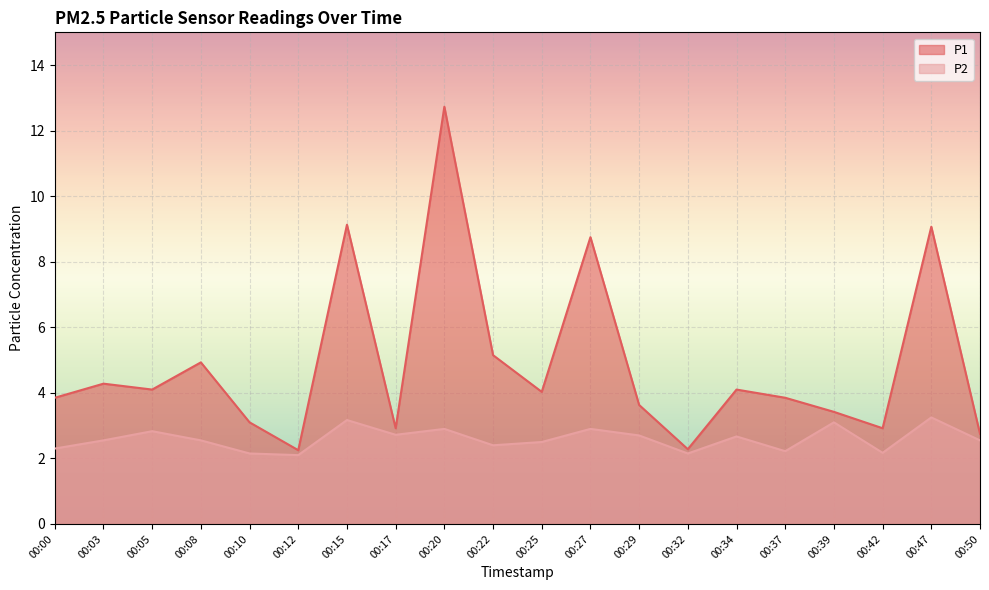

What is the difference between the maximum and minimum values in the P2 series?

1.1